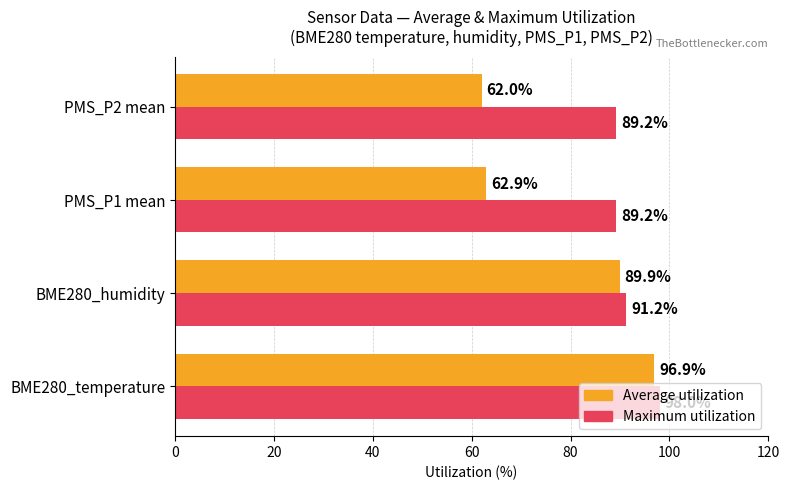

Which series has the largest range (max minus min)?

Average utilization